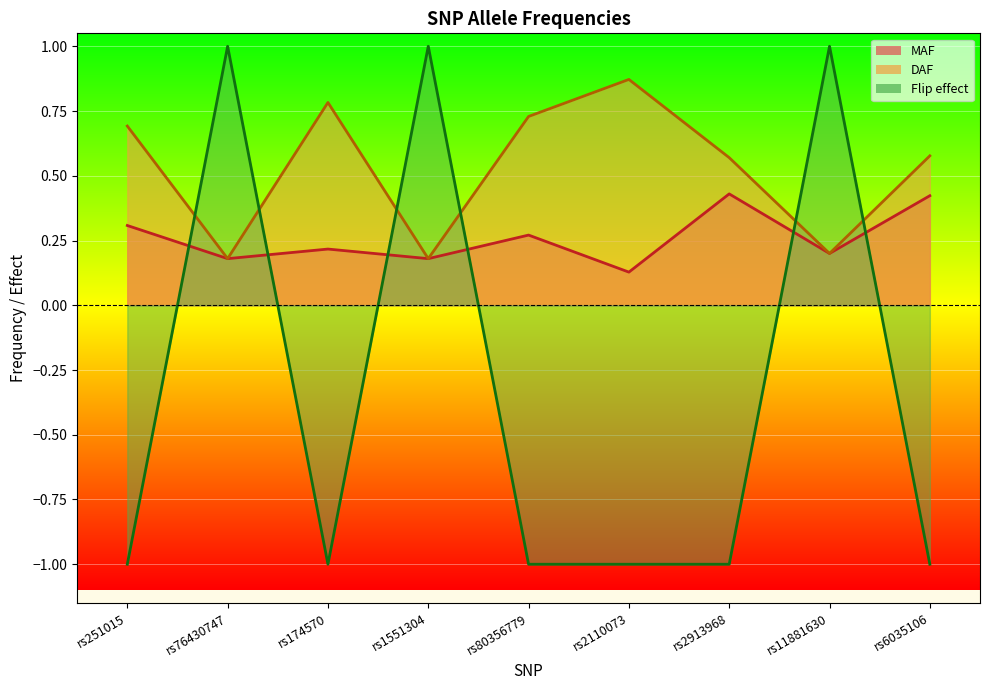

What position from the right is rs174570?

7